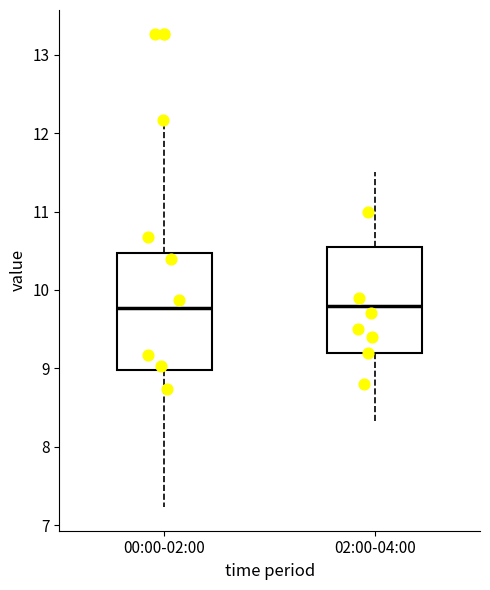

Where is the lower edge of the box for 00:00-02:00 on the y-axis? The values are not printed on the chart, so give them approximately, as read against the axis.

9.0